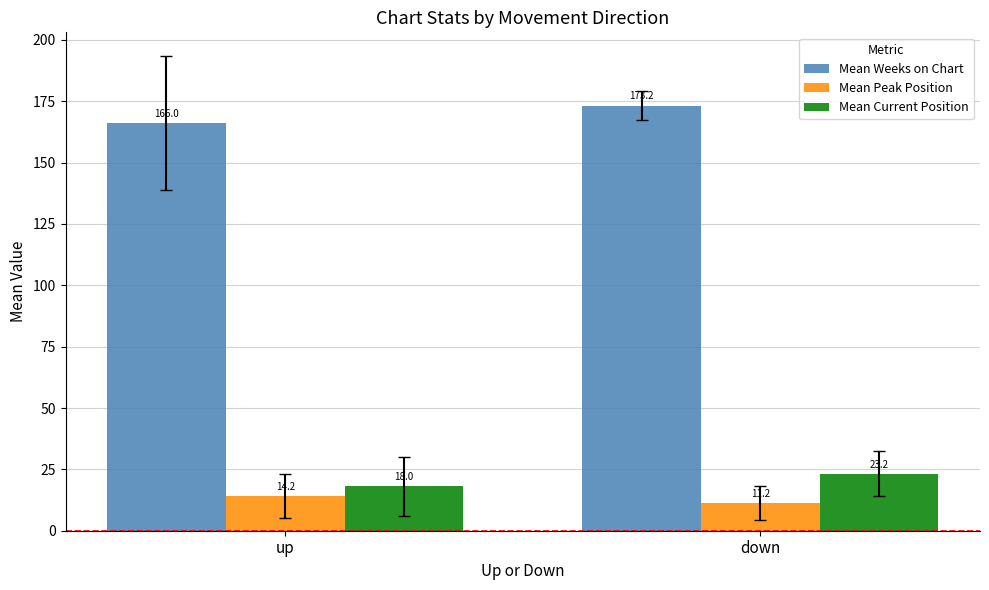

What is the total value across all series at up?

198.3